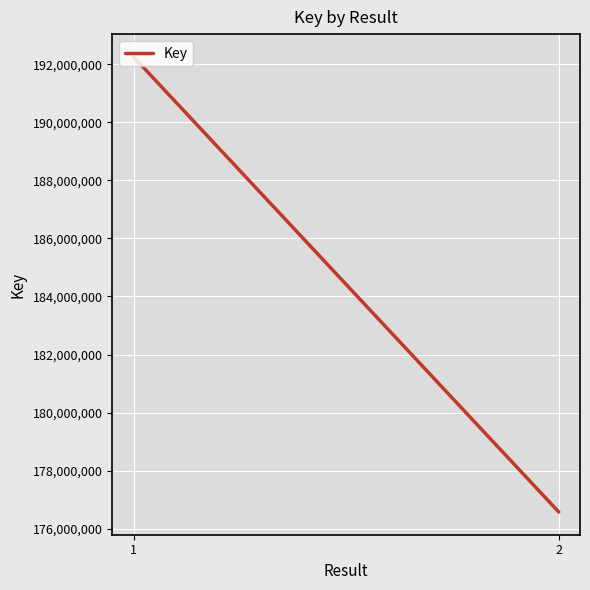

Rank the categories by value from highest to lowest.

1, 2